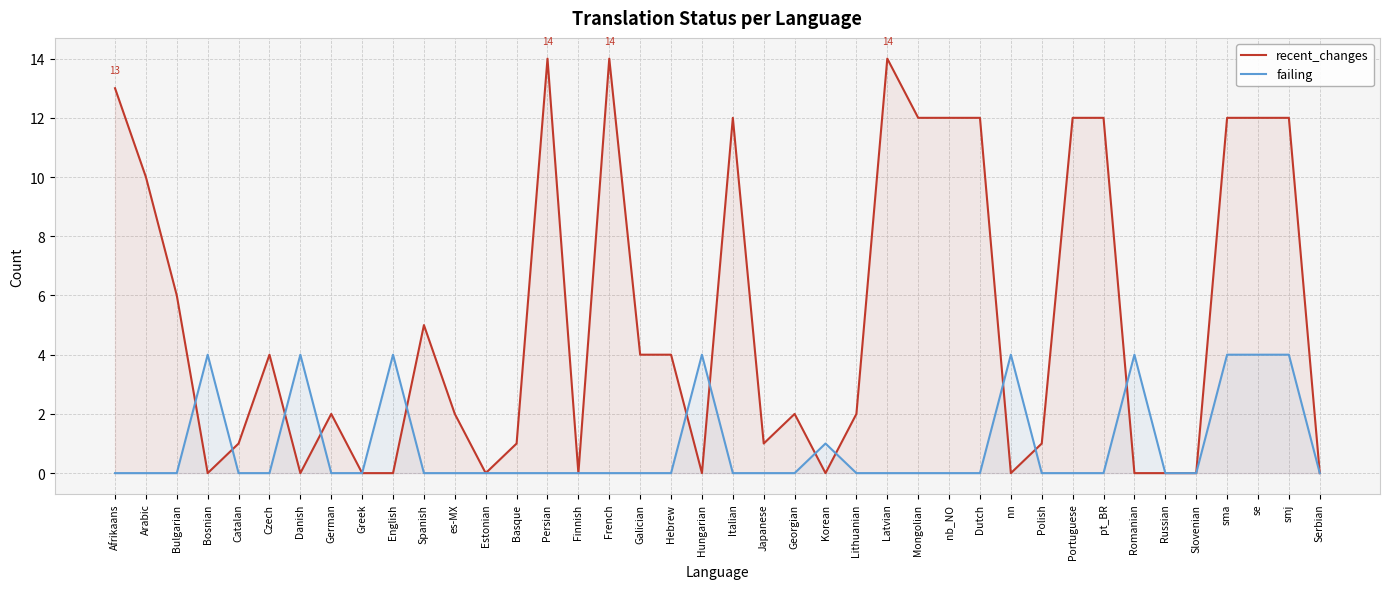

What are all the series names shown in the legend?

recent_changes, failing